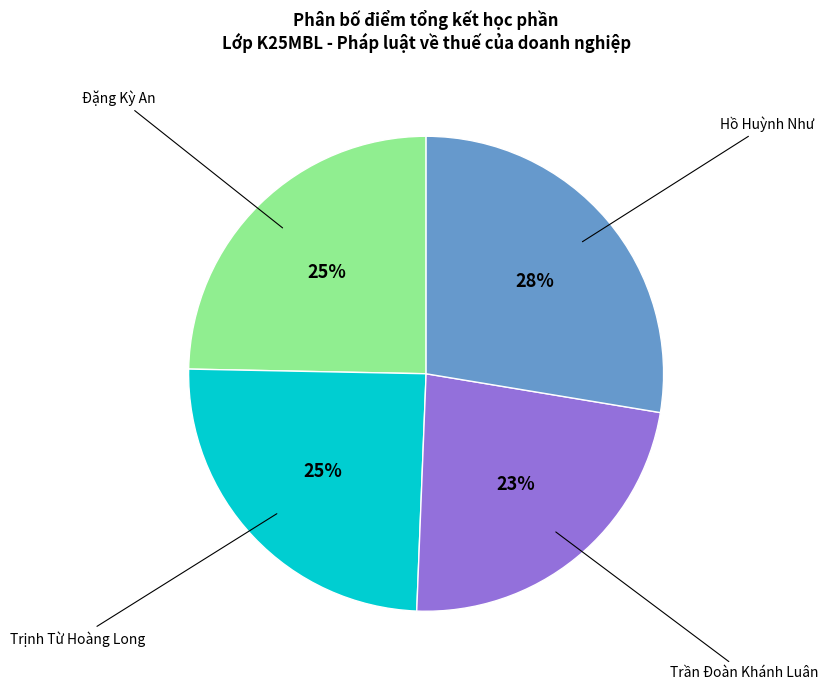

Which slice is the smallest?

Trần Đoàn Khánh Luân